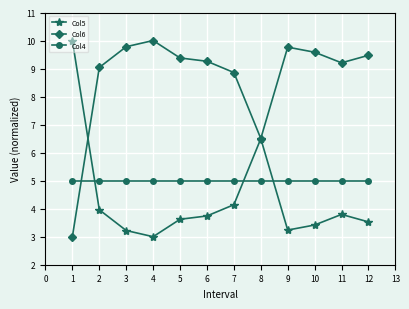

Which series has the largest total across all categories?

Col6